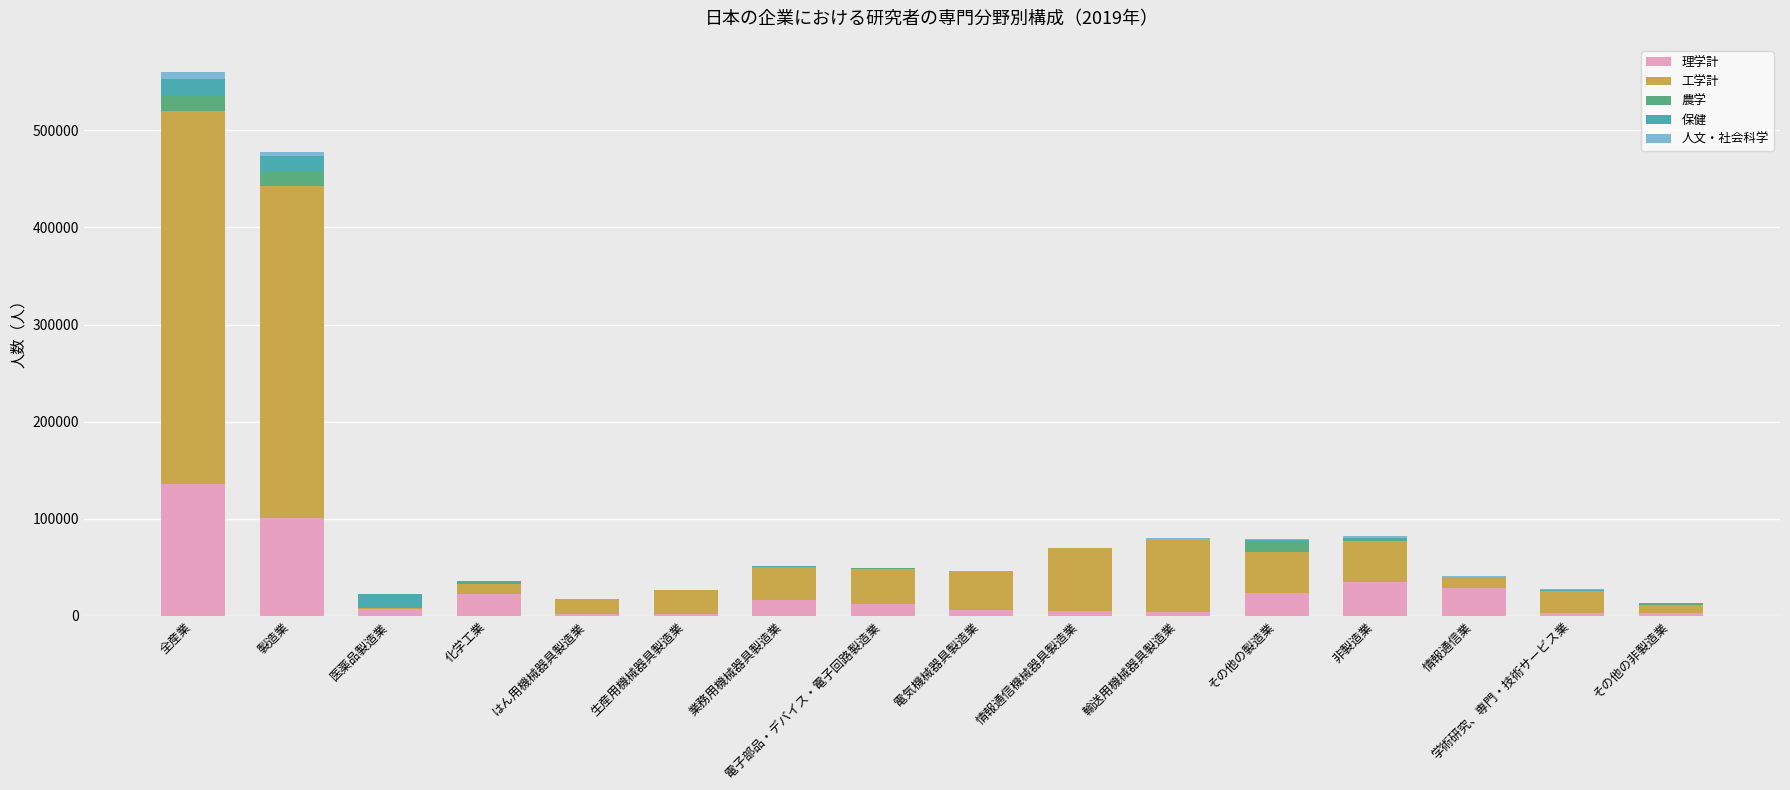

What are all the series names shown in the legend?

理学計, 工学計, 農学, 保健, 人文・社会科学